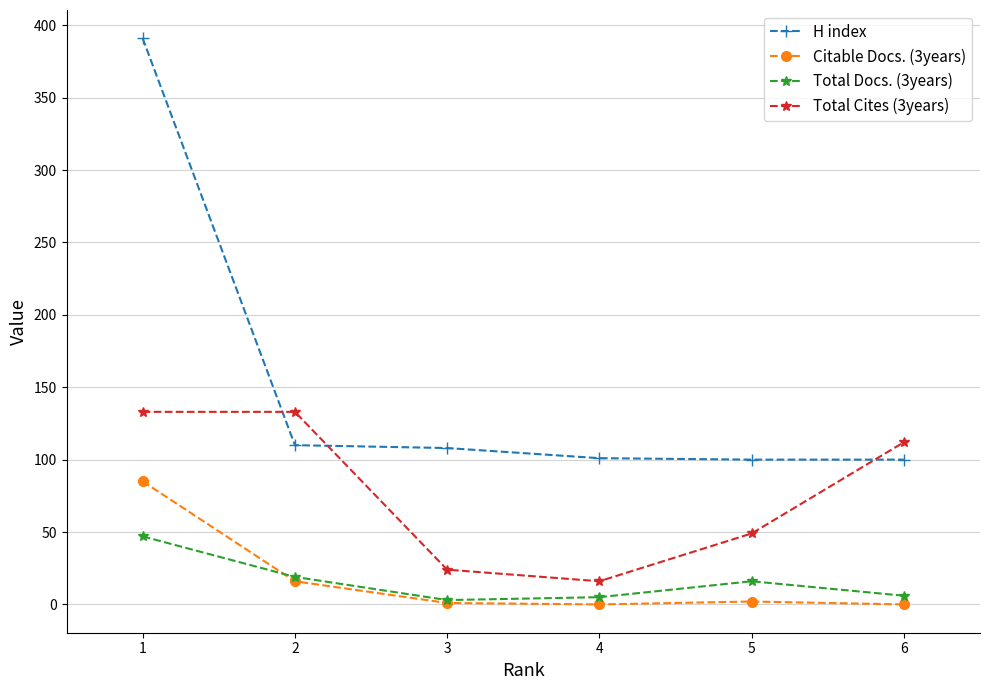

True or false: Citable Docs. (3years) and H index intersect in this chart.

False